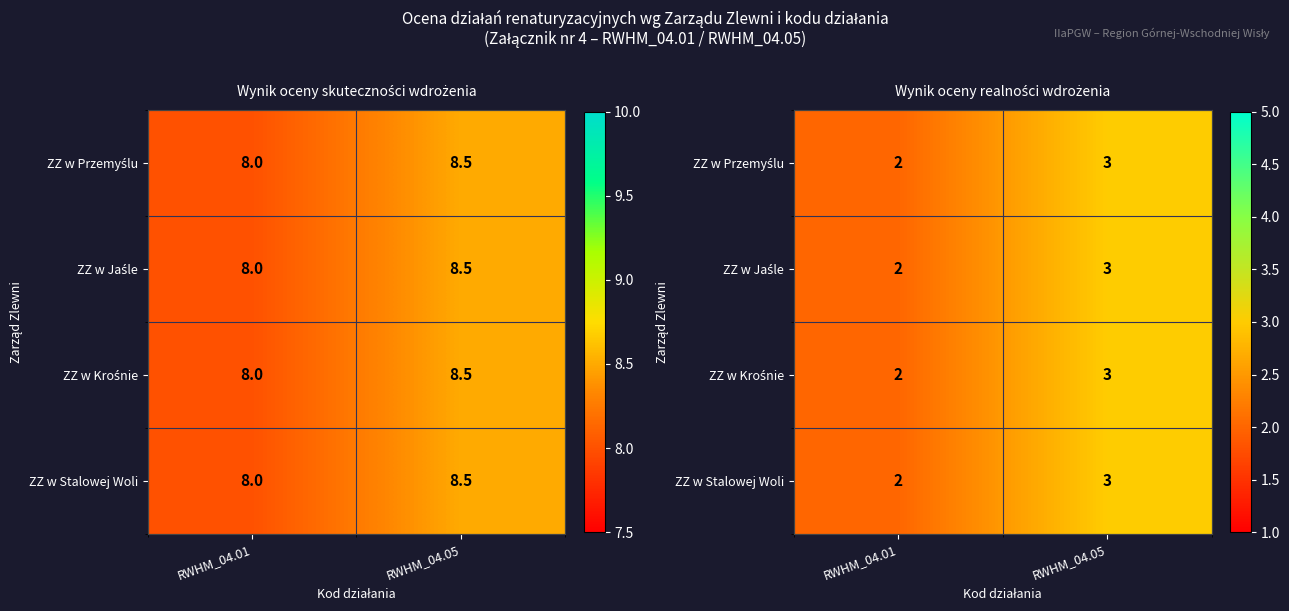

Count the number of categories in the chart.

2